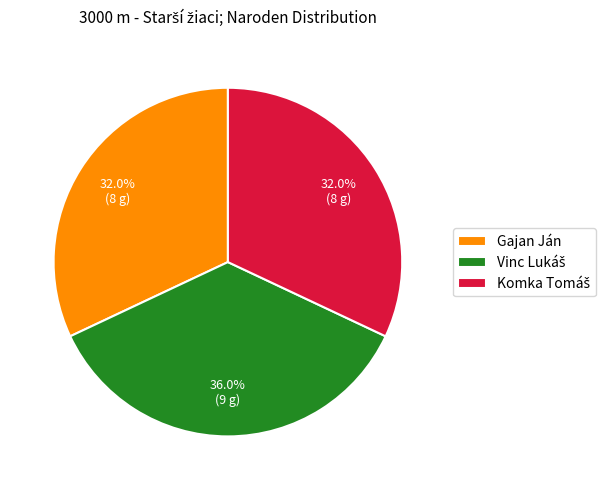

Is Gajan Ján the majority of the pie?

No